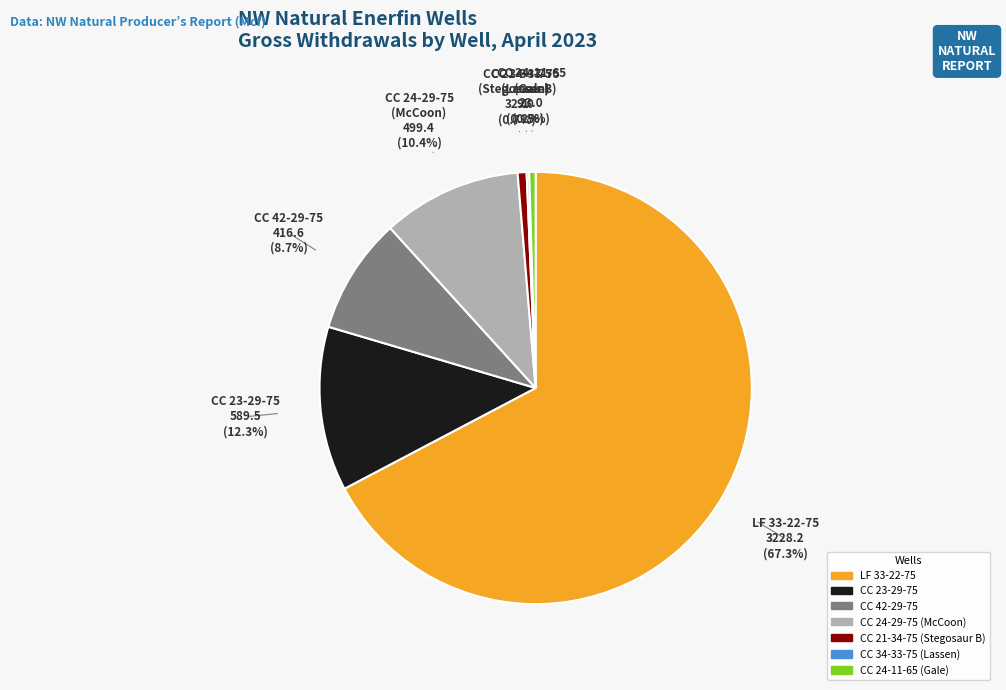

Which category accounts for the majority?

LF 33-22-75